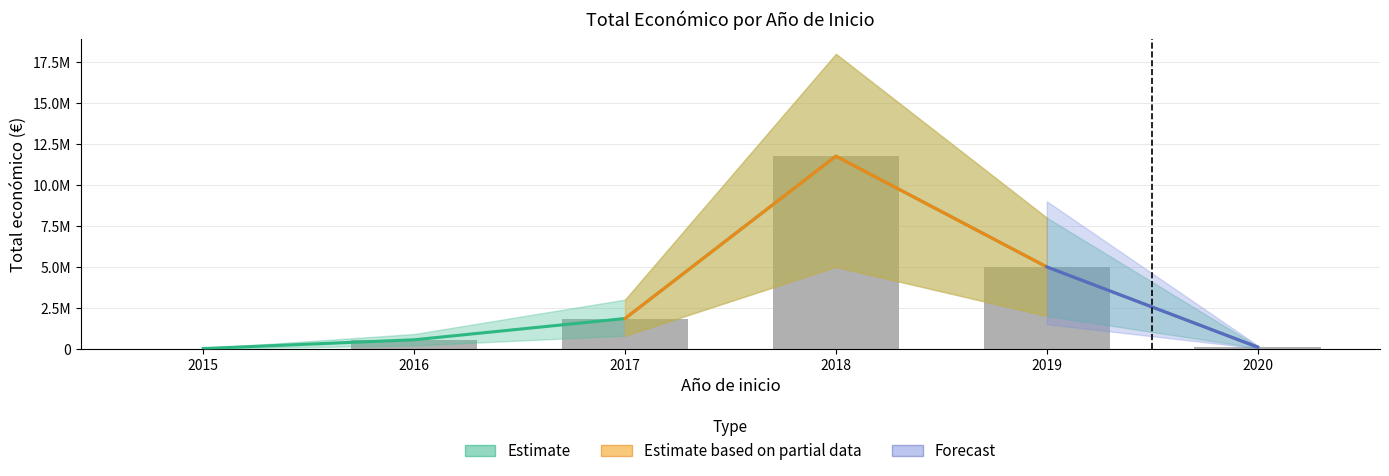

Are the bars grouped side by side (vs. stacked)?

No